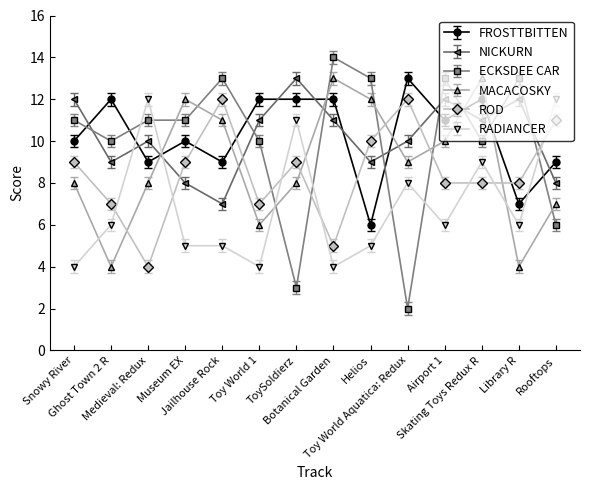

After their last crossing, which series has the higher values: NICKURN or ROD?

ROD